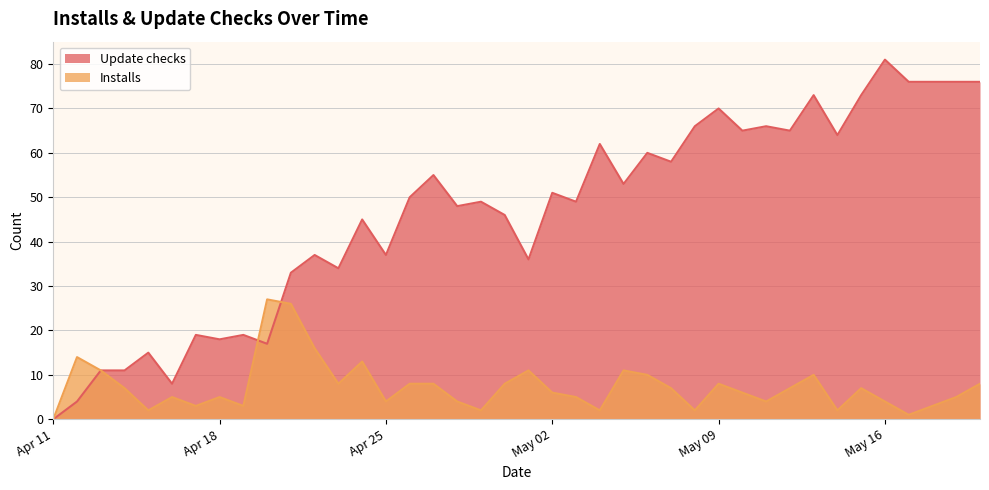

What is the difference between the Update checks values at 2022-04-30 and 2022-05-10?

19